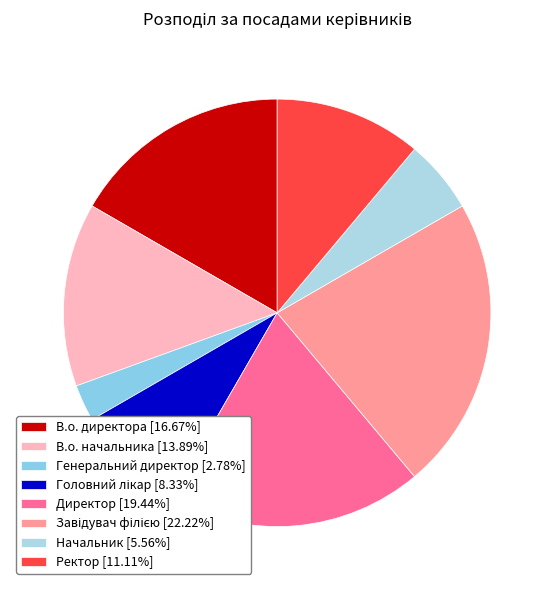

Does В.о. директора account for over 50% of the chart?

No